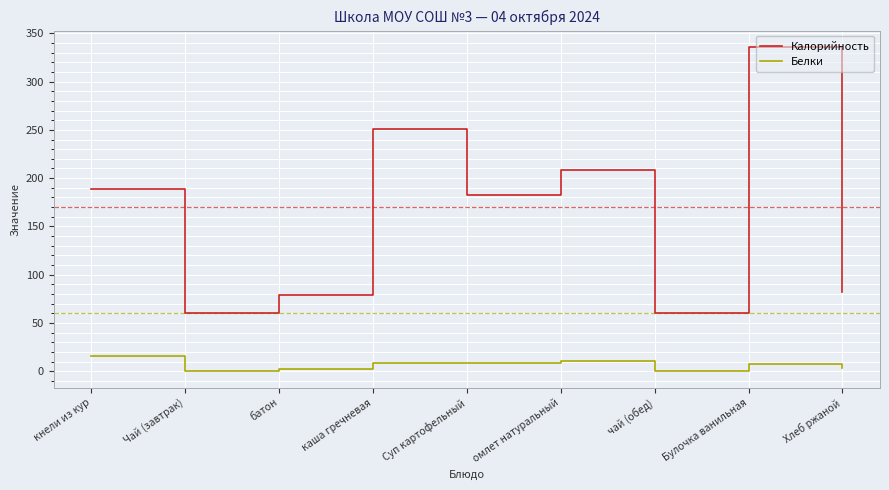

Does the chart display data point markers on the line(s)?

No